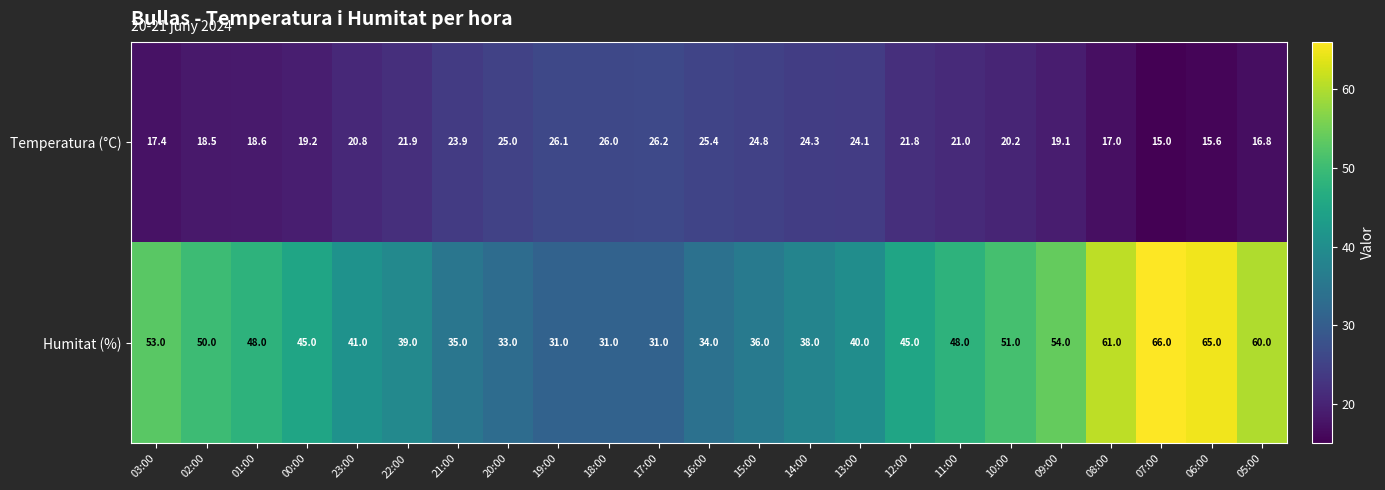

What is the difference between the maximum and second lowest values in the Humitat (%) series?

35.0